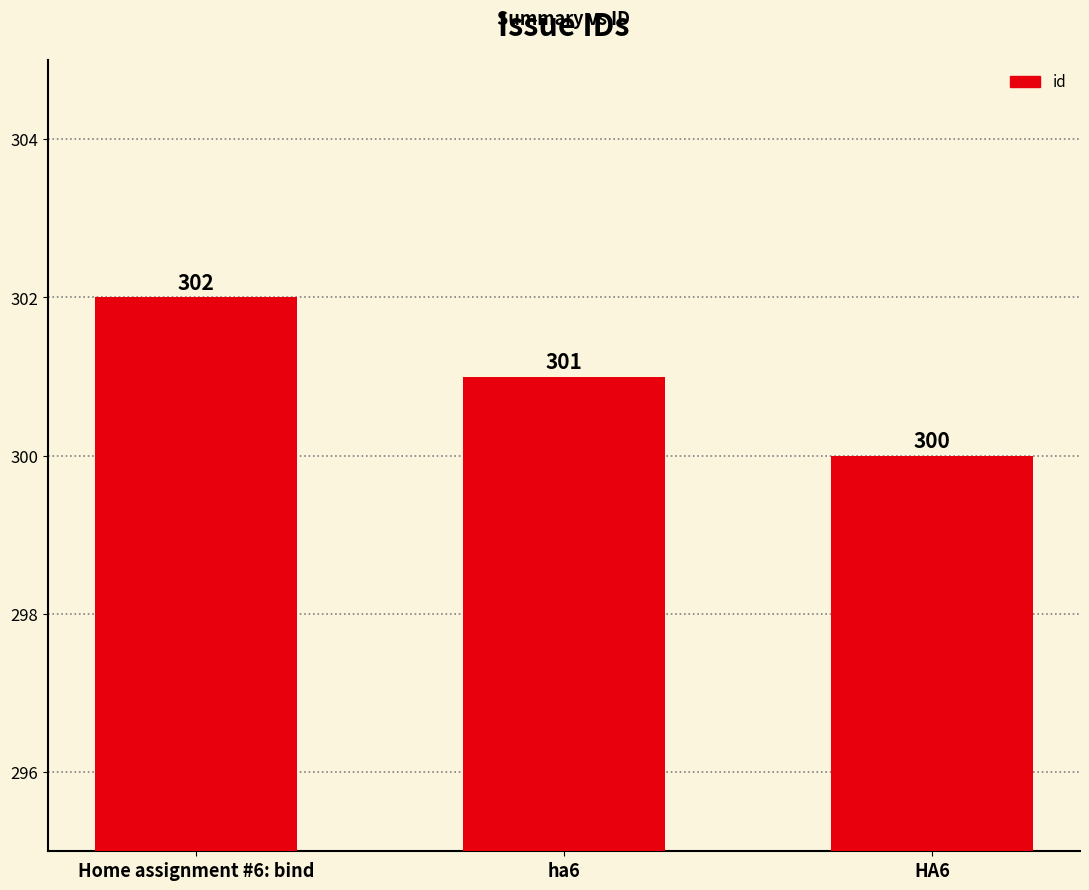

True or false: the data shows 302 at Home assignment #6: bind.

True